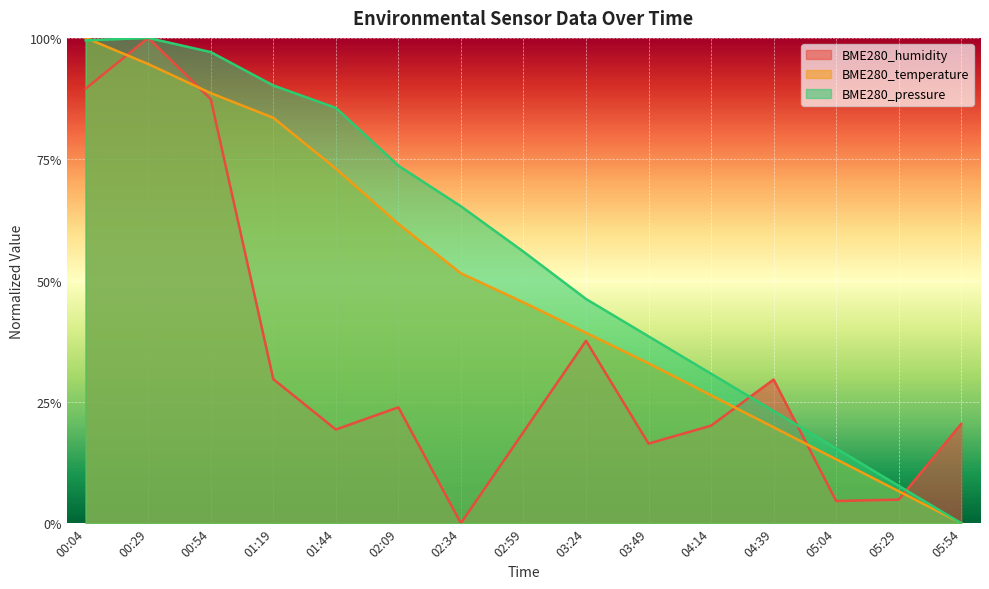

What is the difference between the maximum and minimum values in the BME280_temperature series?

1.0